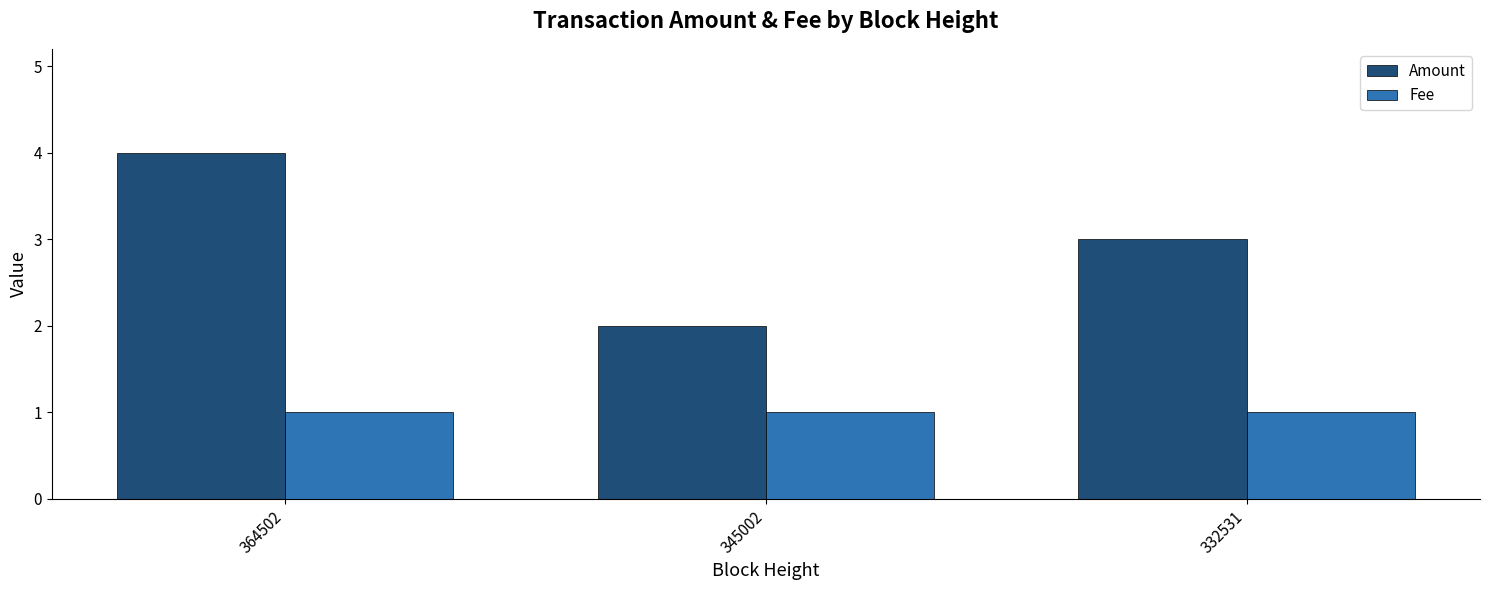

How many bars are there in total?

6